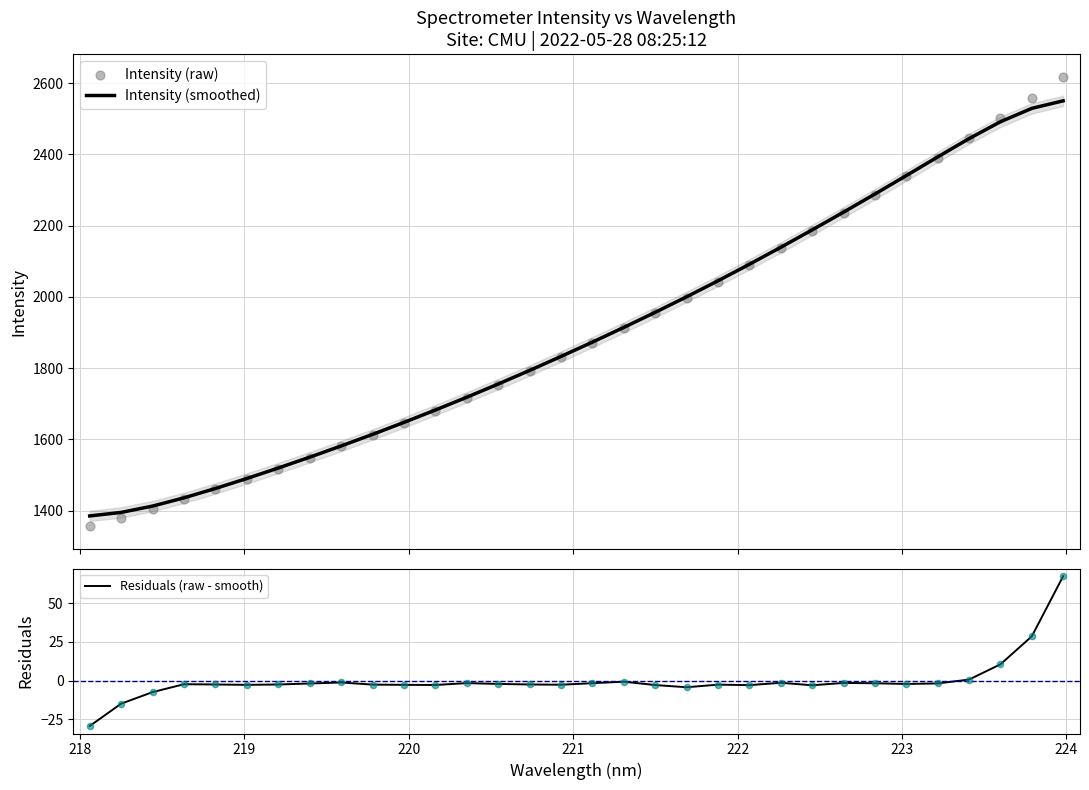

Which series contains the lowest Y value?

Residuals (raw - smooth)